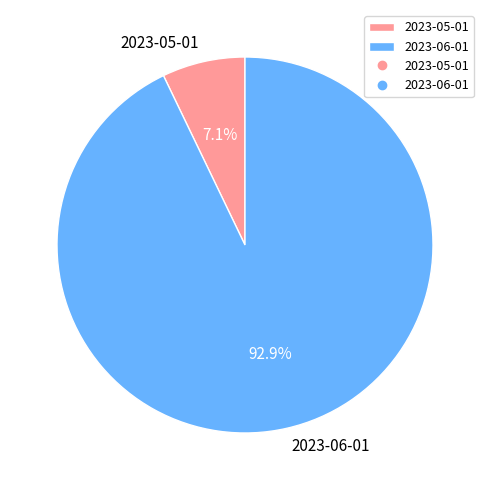

Which has a higher value, 2023-06-01 or 2023-05-01?

2023-06-01